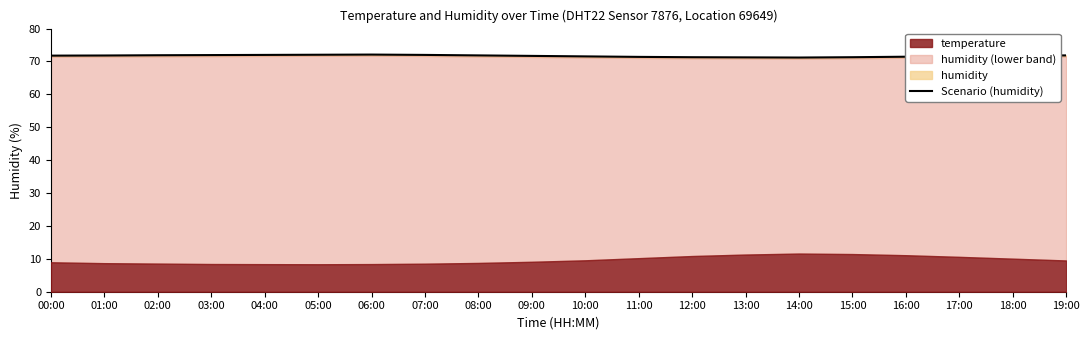

Where is the first local minimum?

14:00